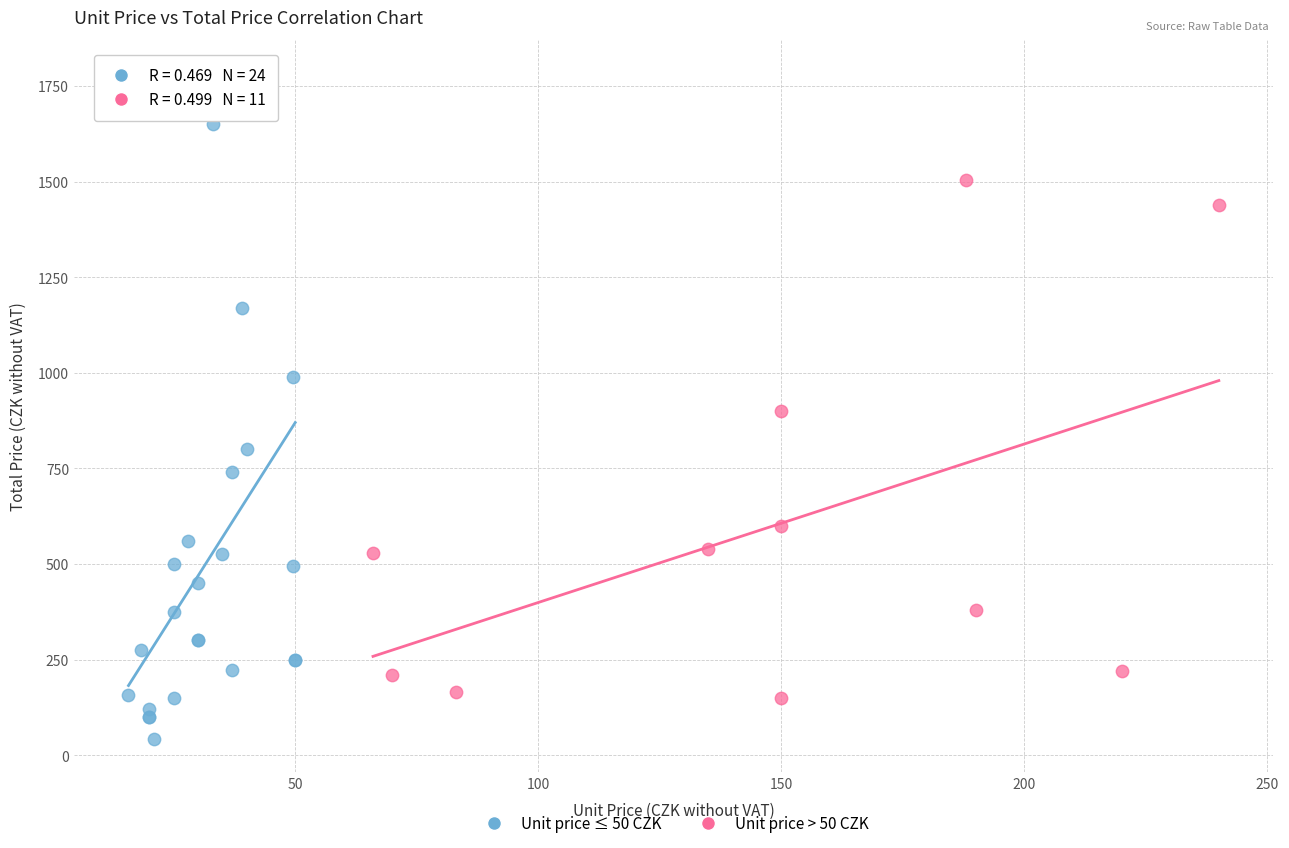

Which series reaches the minimum Y coordinate?

Unit price ≤ 50 CZK